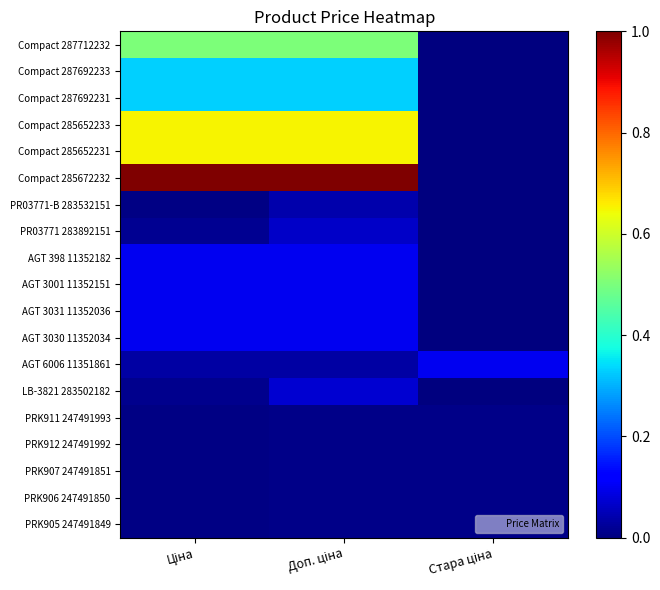

List the series in order of their peak value, highest first.

Compact 285672232, Compact 285652233, Compact 285652231, Compact 287712232, Compact 287692233, Compact 287692231, AGT 398 11352182, AGT 3001 11352151, AGT 3031 11352036, AGT 3030 11352034, AGT 6006 11351861, LB-3821 283502182, PR03771 283892151, PR03771-B 283532151, PRK911 247491993, PRK912 247491992, PRK907 247491851, PRK906 247491850, PRK905 247491849